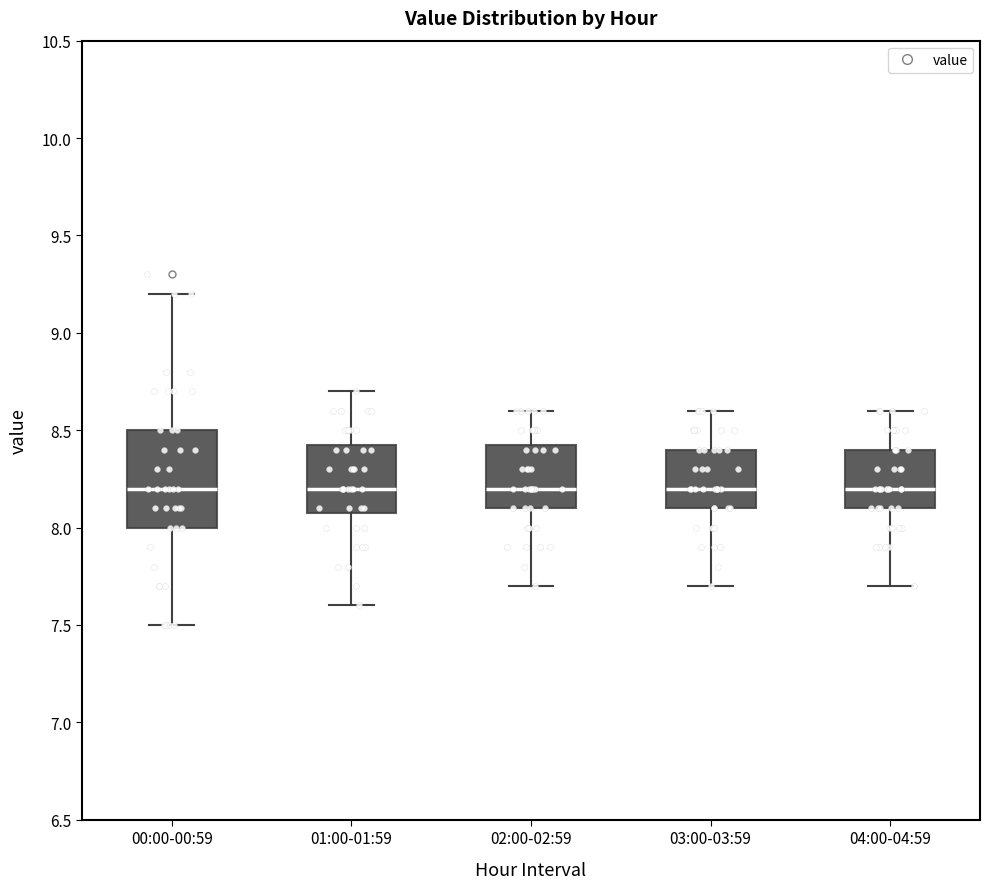

Reading left to right, read every box against the y-axis: the position of its median line, the range the box covers, and the ends of its whiskers. The values are not printed on the chart, so give them approximately, as read against the axis.

00:00-00:59: median 8.20, box 8.00 to 8.50, whiskers 7.50 to 9.20
01:00-01:59: median 8.20, box 8.10 to 8.45, whiskers 7.60 to 8.70
02:00-02:59: median 8.20, box 8.10 to 8.45, whiskers 7.70 to 8.60
03:00-03:59: median 8.20, box 8.10 to 8.40, whiskers 7.70 to 8.60
04:00-04:59: median 8.20, box 8.10 to 8.40, whiskers 7.70 to 8.60